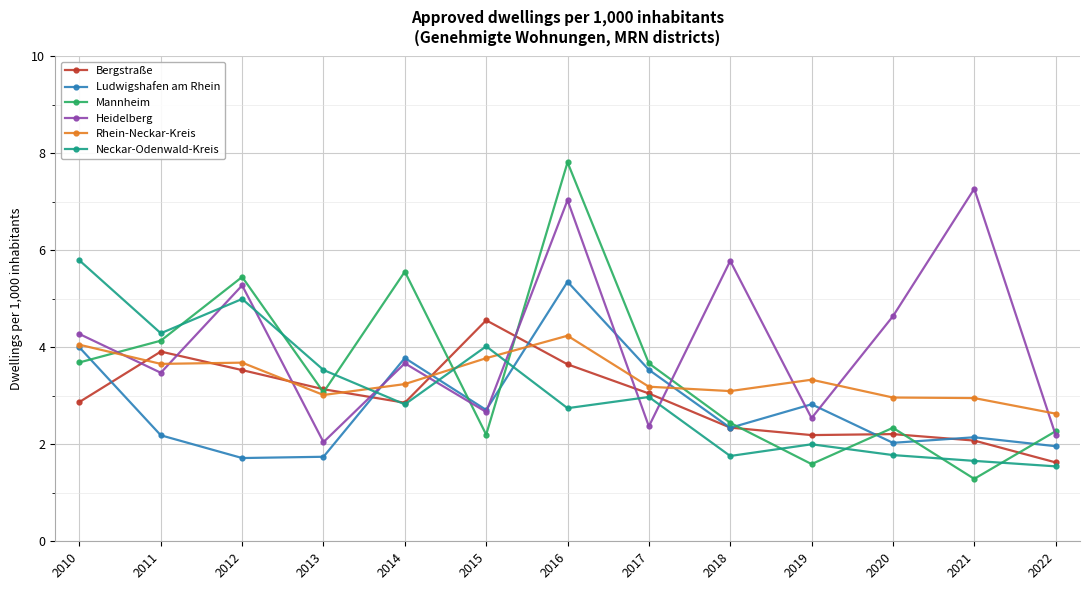

Reading left to right, what are all the values shown in this chart?

Bergstraße: 2.9	3.9	3.5	3.1	2.9	4.6	3.6	3.0	2.3	2.2	2.2	2.1	1.6
Ludwigshafen am Rhein: 4.0	2.2	1.7	1.7	3.8	2.7	5.3	3.5	2.3	2.8	2.0	2.1	2.0
Mannheim: 3.7	4.1	5.4	3.1	5.6	2.2	7.8	3.7	2.4	1.6	2.3	1.3	2.3
Heidelberg: 4.3	3.5	5.3	2.0	3.7	2.7	7.0	2.4	5.8	2.5	4.6	7.3	2.2
Rhein-Neckar-Kreis: 4.0	3.7	3.7	3.0	3.2	3.8	4.2	3.2	3.1	3.3	3.0	3.0	2.6
Neckar-Odenwald-Kreis: 5.8	4.3	5.0	3.5	2.8	4.0	2.7	3.0	1.8	2.0	1.8	1.7	1.5